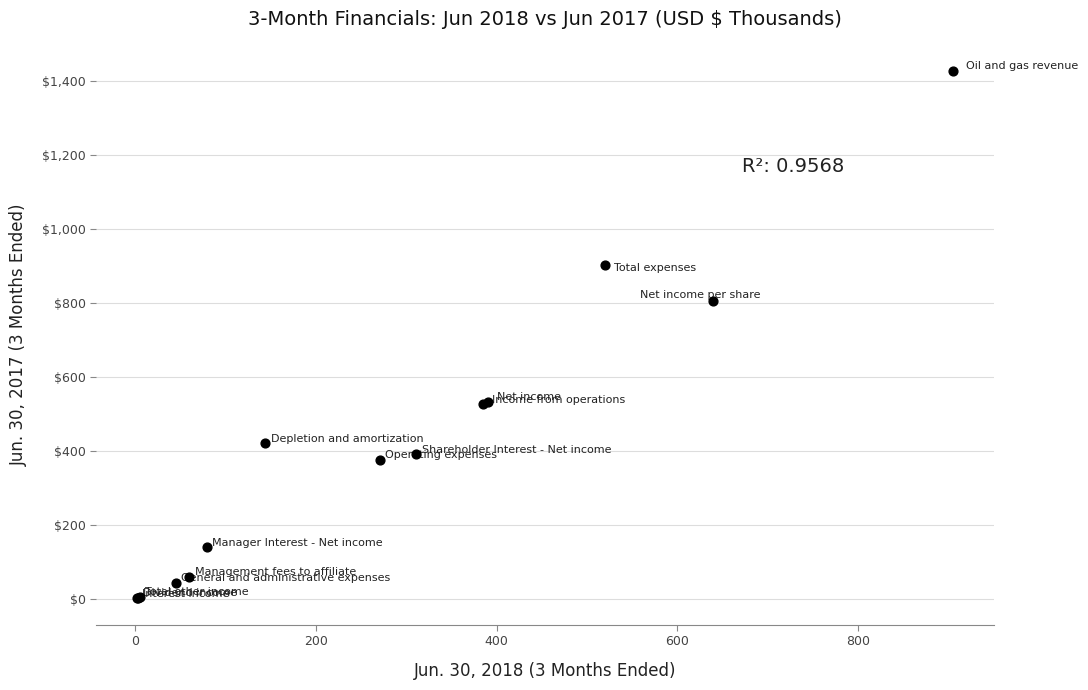

What Y value in the scatter plot is closest to 715?

806